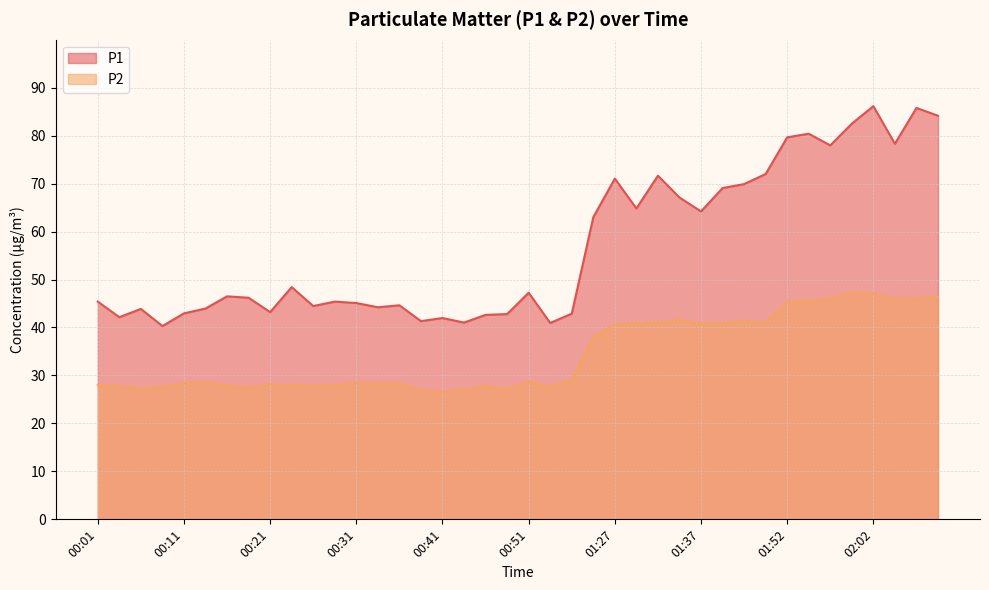

True or false: P1 has more than 1 points higher than both neighbors.

True